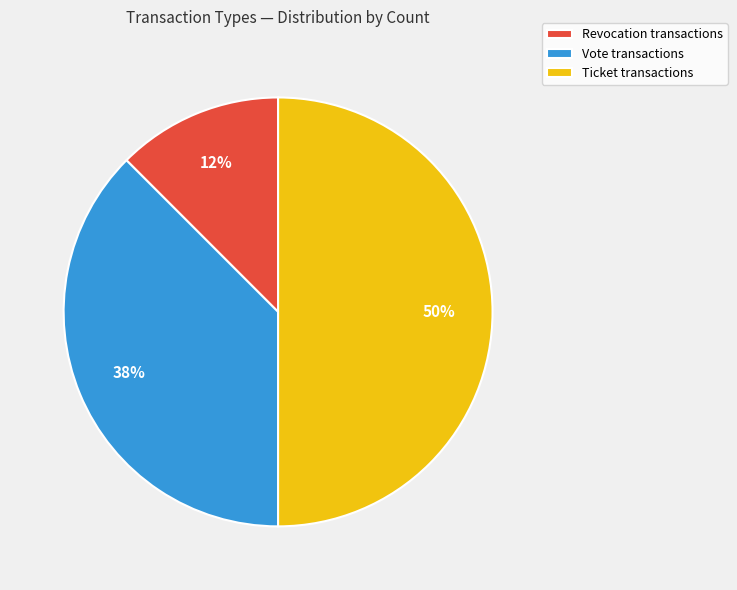

To the nearest percent, what portion does Ticket transactions represent?

50%